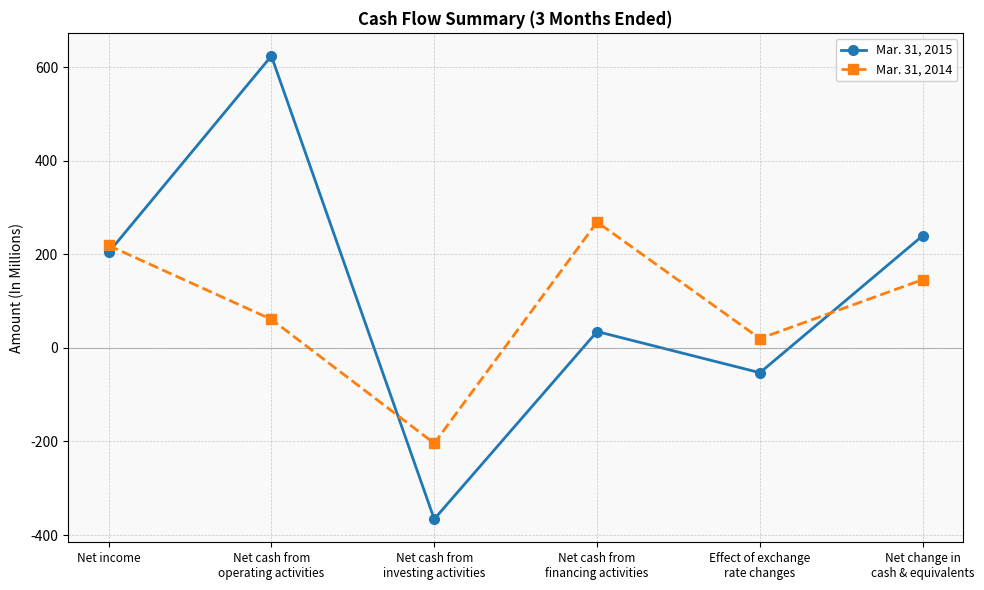

True or false: Mar. 31, 2015 has more than 2 points higher than both neighbors.

False